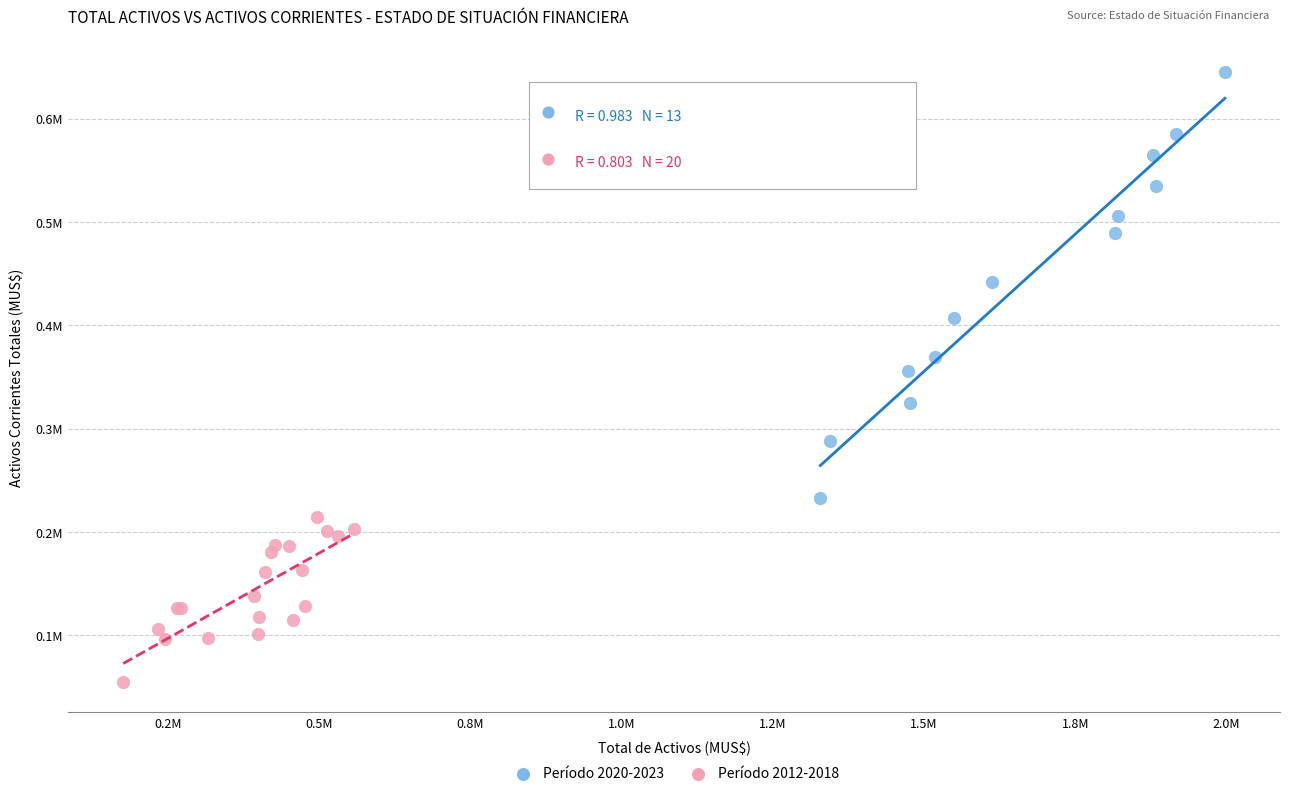

What are all the series names shown in the legend?

Período 2020-2023, Período 2012-2018